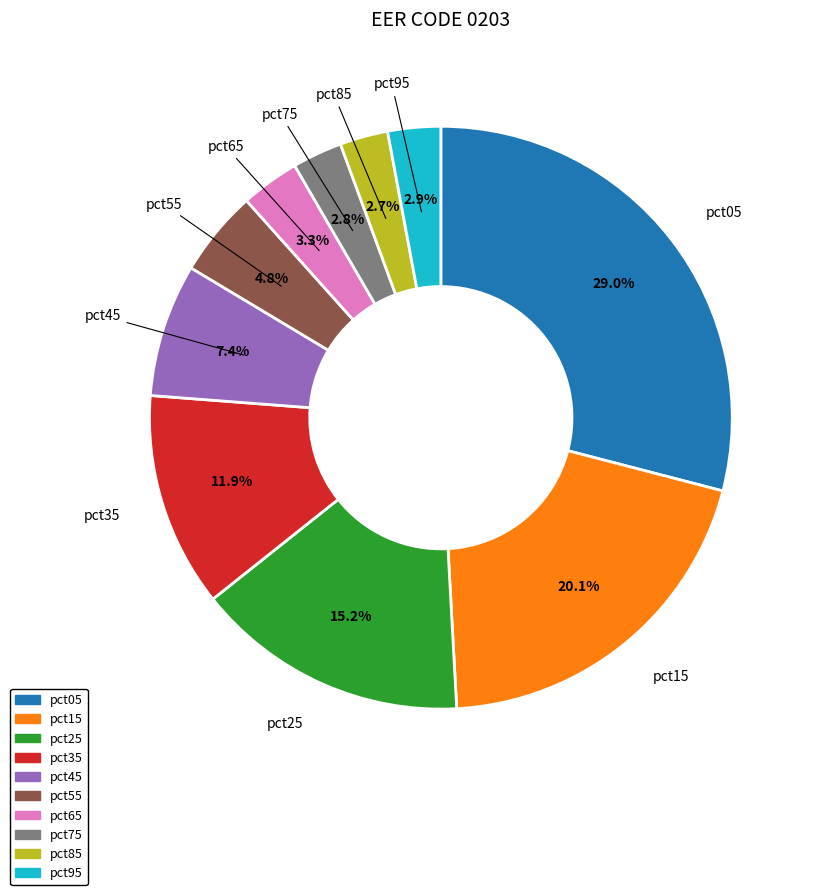

The pct85 slice represents 3% of the pie. True or false?

True